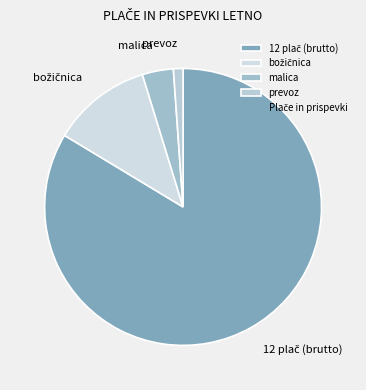

Approximately how many times larger is the value at malica compared to prevoz?

3.2